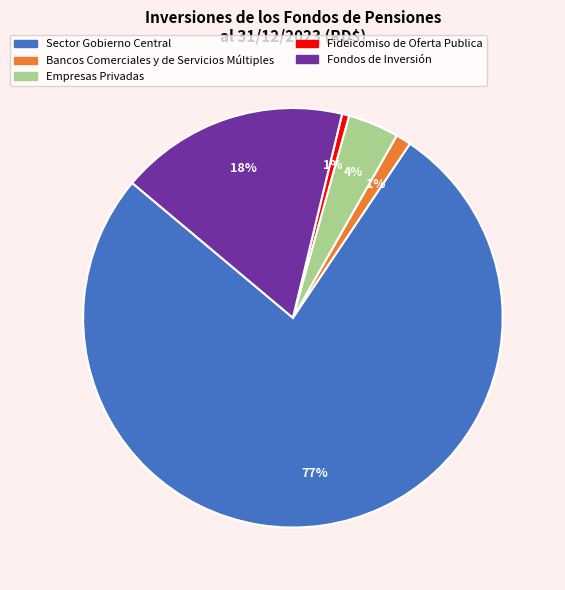

How many segments does this pie chart have?

5